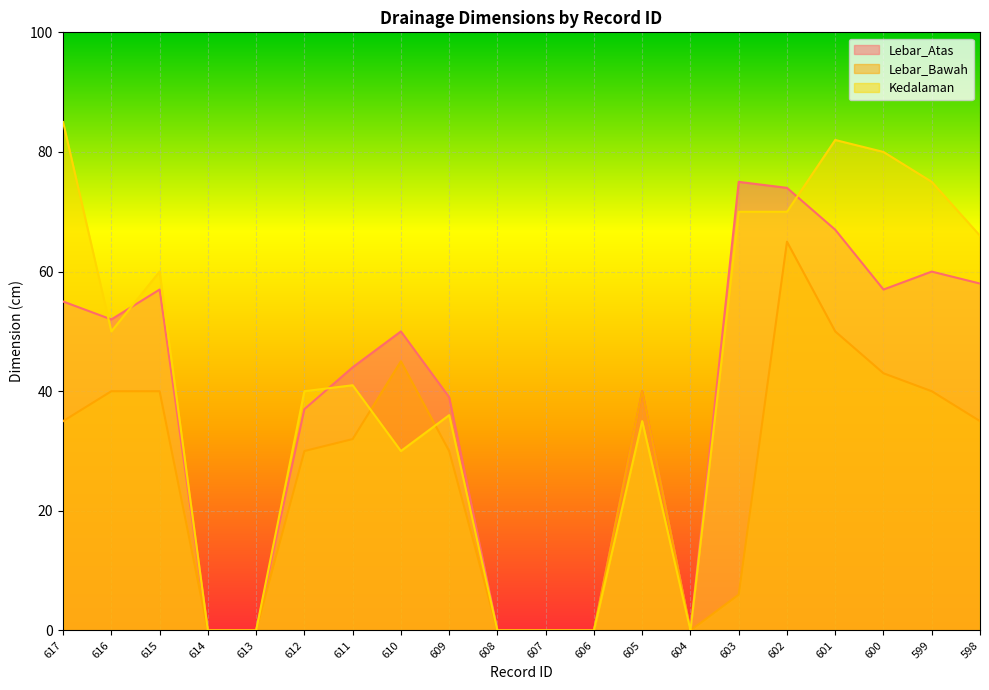

What is the highest value of the Kedalaman series?

85